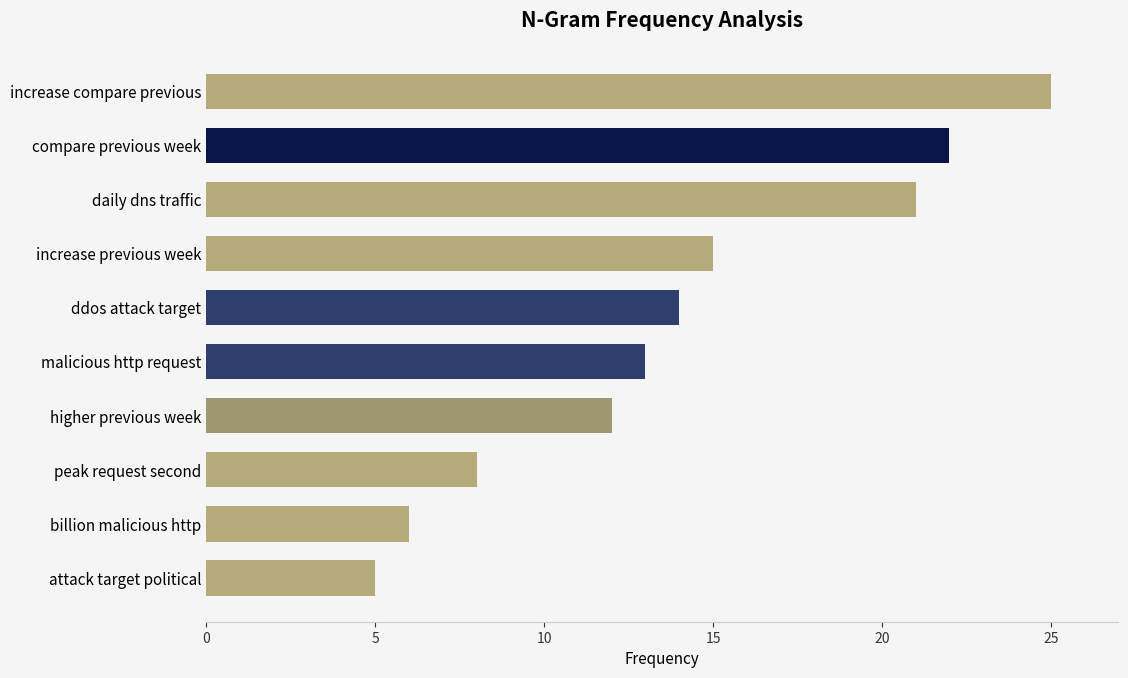

What is the change in value from billion malicious http to compare previous week?

+16